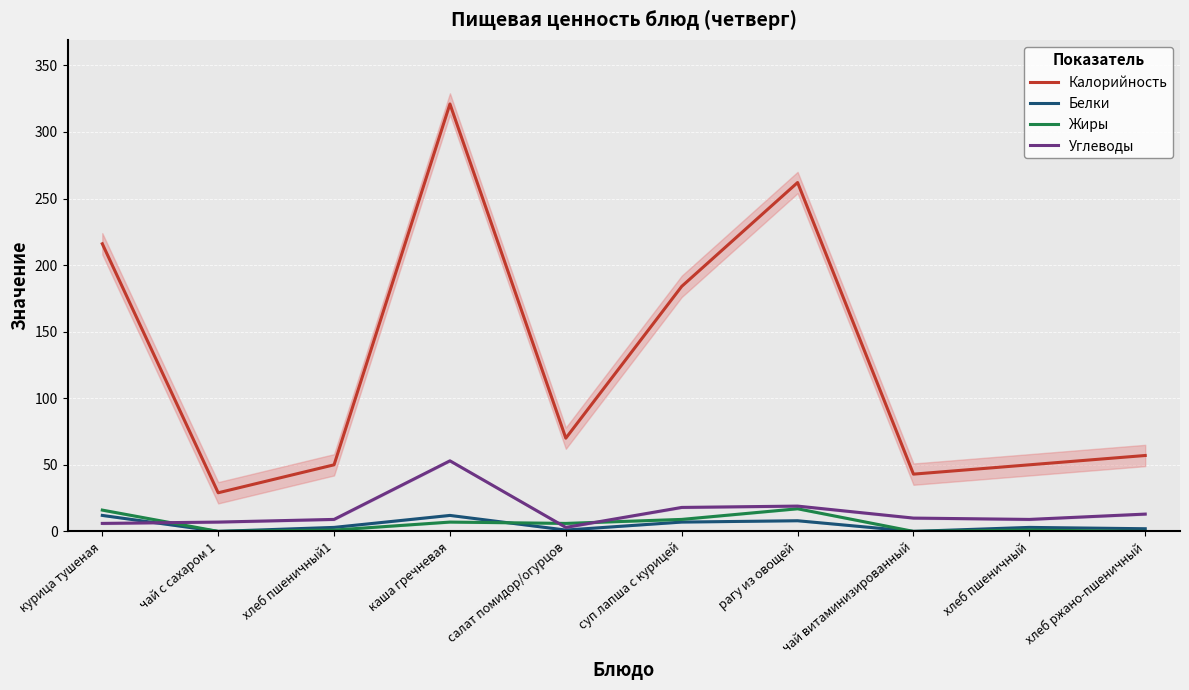

At which category does Белки reach its first local valley?

чай с сахаром 1